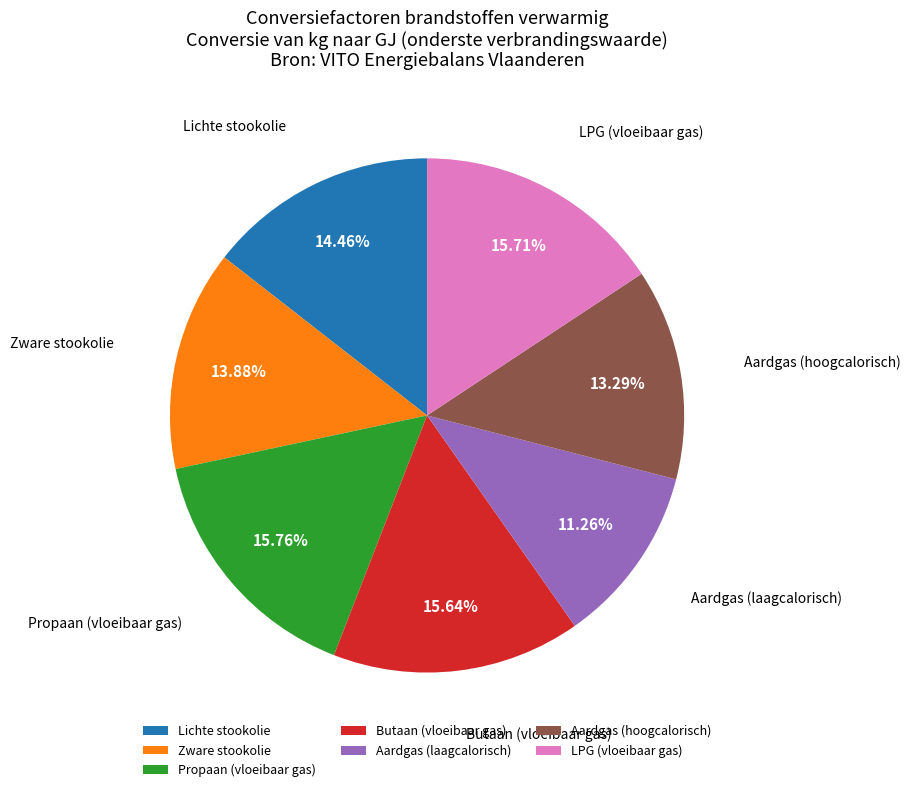

Which category has the smallest portion of the pie?

Aardgas (laagcalorisch)